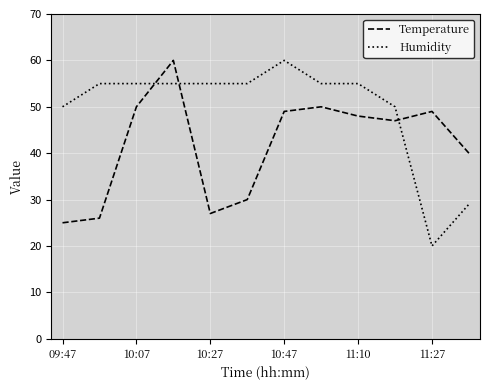

What is the maximum value shown in the chart?

60